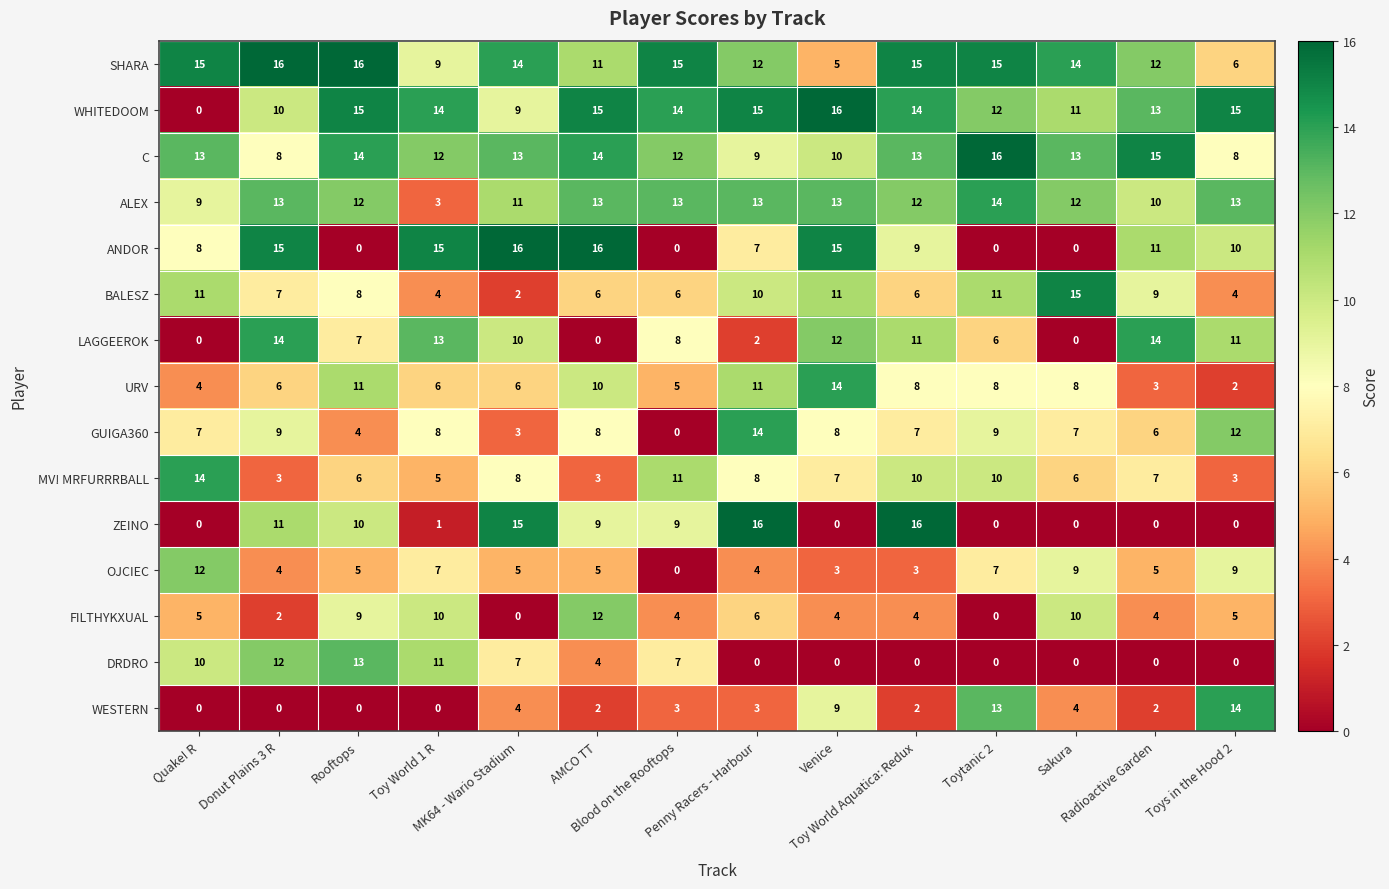

Rank the series at Toy World Aquatica: Redux from lowest to highest value.

DRDRO, WESTERN, OJCIEC, FILTHYKXUAL, BALESZ, GUIGA360, URV, ANDOR, MV! MRFURRRBALL, LAGGEEROK, ALEX, C, WHITEDOOM, SHARA, ZEINO